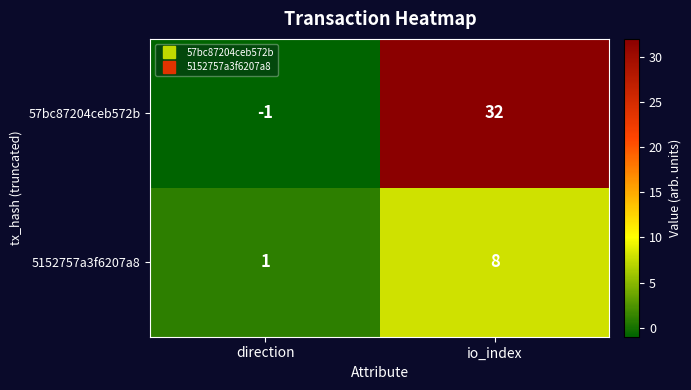

Is the value of 57bc87204ceb572b at direction greater than the value of 5152757a3f6207a8 at io_index?

No